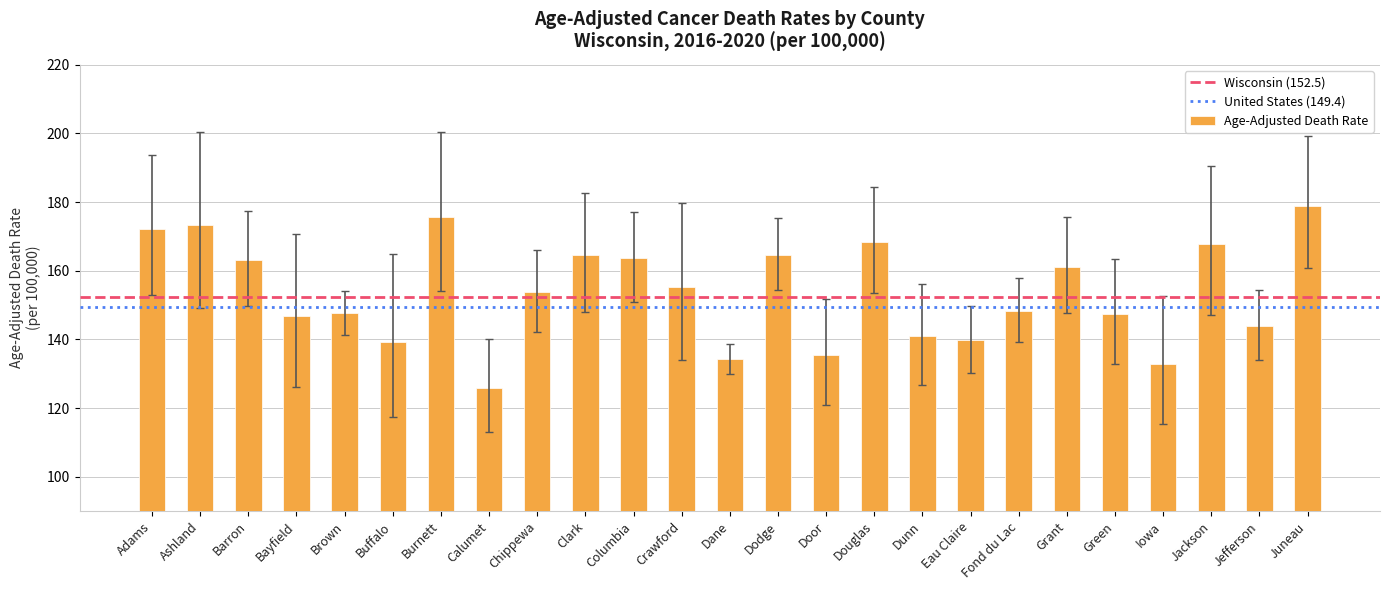

Are the bars grouped side by side (vs. stacked)?

No